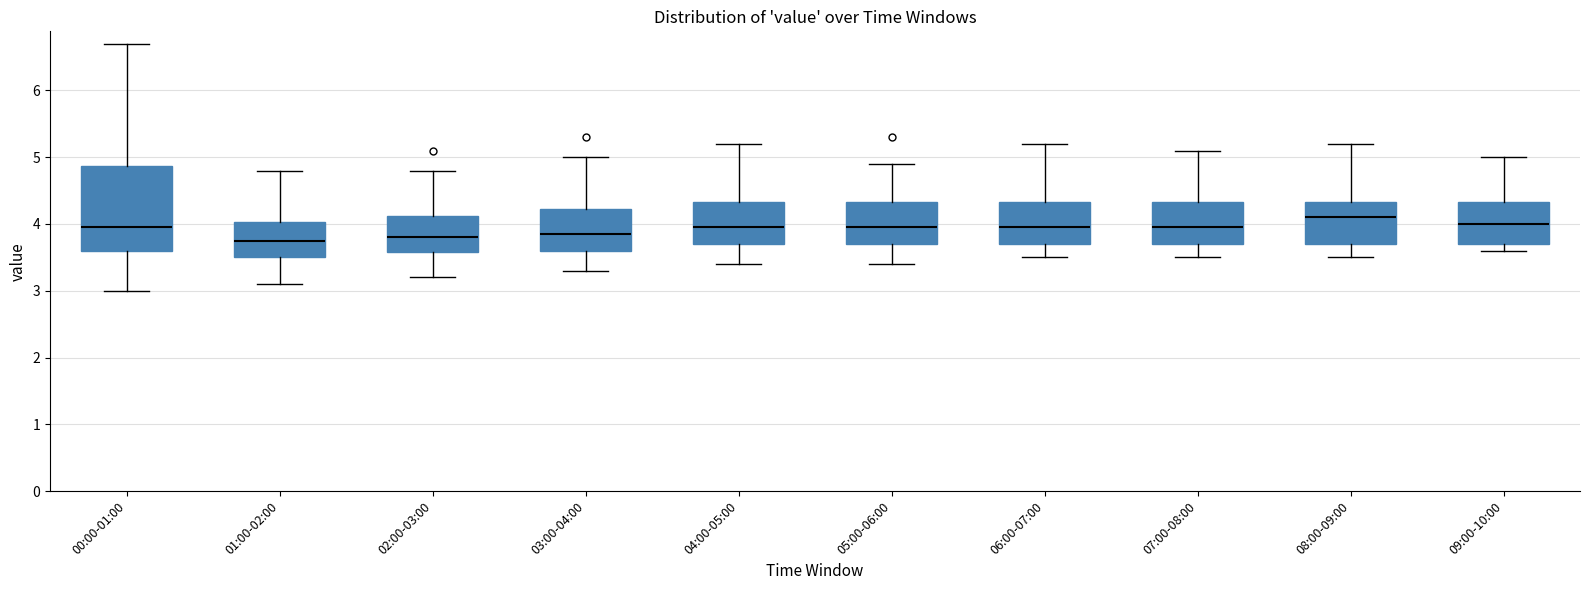

Reading left to right, transcribe this box plot: for each box, give where its median line is, the range the box spans, and where its two whiskers end, as read against the y-axis. The values are not printed on the chart, so give them approximately, as read against the axis.

00:00-01:00: median 4.0, box 3.6 to 4.9, whiskers 3.0 to 6.7
01:00-02:00: median 3.8, box 3.5 to 4.0, whiskers 3.1 to 4.8
02:00-03:00: median 3.8, box 3.6 to 4.1, whiskers 3.2 to 4.8
03:00-04:00: median 3.9, box 3.6 to 4.2, whiskers 3.3 to 5.0
04:00-05:00: median 4.0, box 3.7 to 4.3, whiskers 3.4 to 5.2
05:00-06:00: median 4.0, box 3.7 to 4.3, whiskers 3.4 to 4.9
06:00-07:00: median 4.0, box 3.7 to 4.3, whiskers 3.5 to 5.2
07:00-08:00: median 4.0, box 3.7 to 4.3, whiskers 3.5 to 5.1
08:00-09:00: median 4.1, box 3.7 to 4.3, whiskers 3.5 to 5.2
09:00-10:00: median 4.0, box 3.7 to 4.3, whiskers 3.6 to 5.0